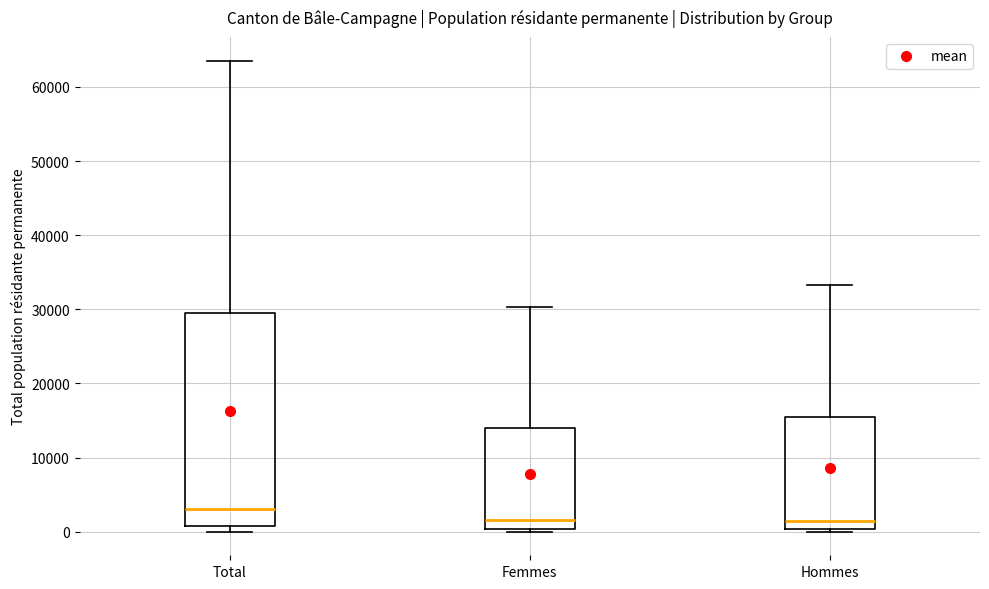

Where does the upper whisker of the box for Hommes end on the y-axis? The values are not printed on the chart, so give them approximately, as read against the axis.

33000